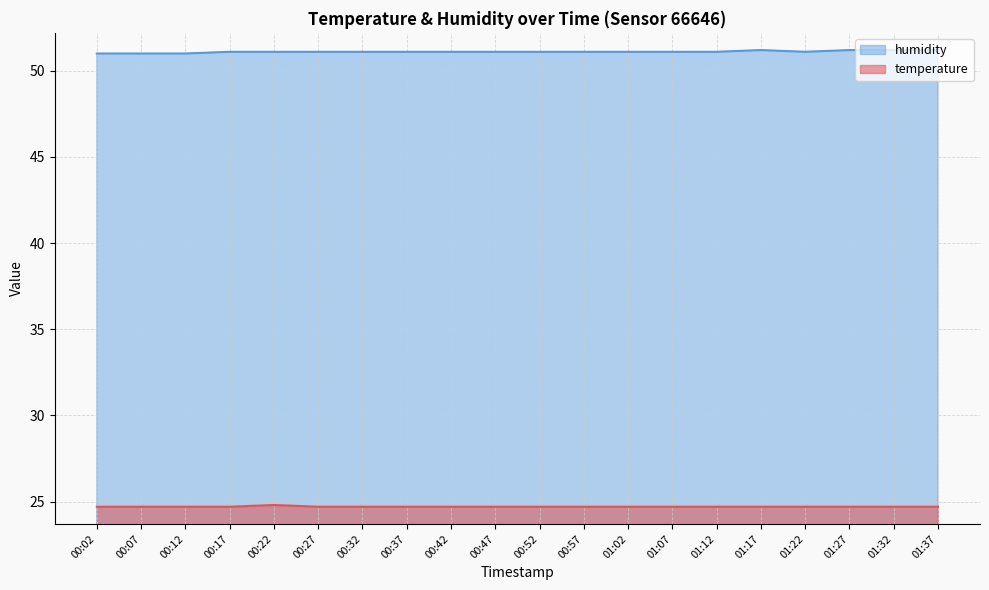

What are all the series names shown in the legend?

humidity, temperature